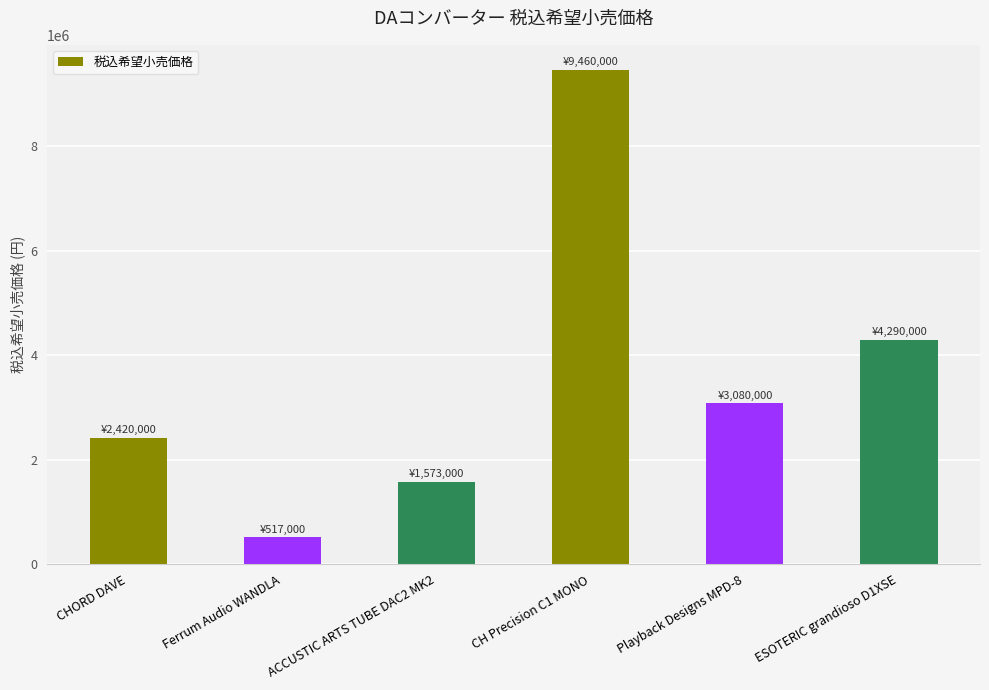

What is the smallest value displayed?

517000